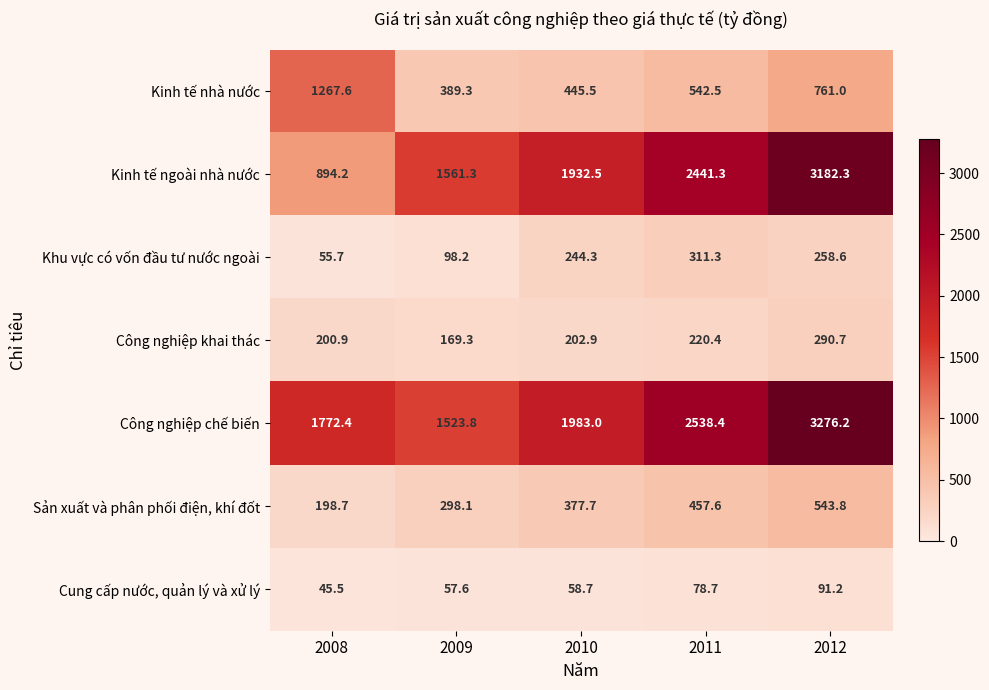

What is the spread (max minus min) of values at 2008?

1726.9